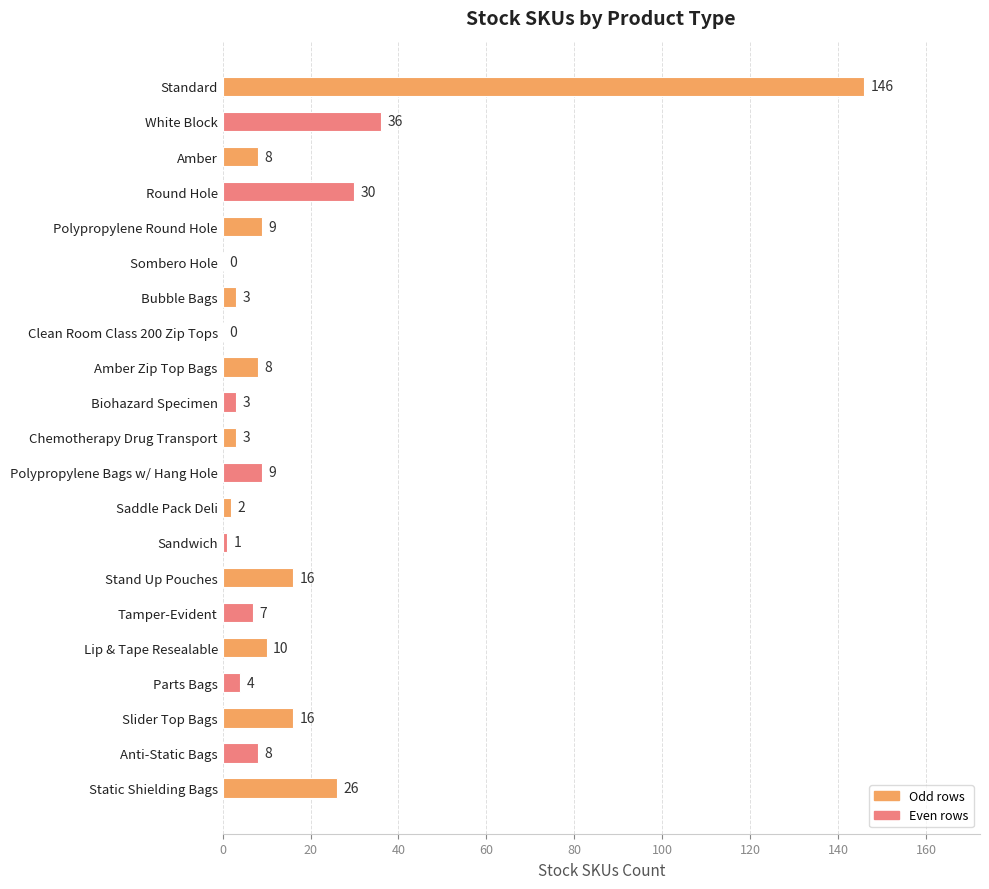

What is the sum of all values?

345